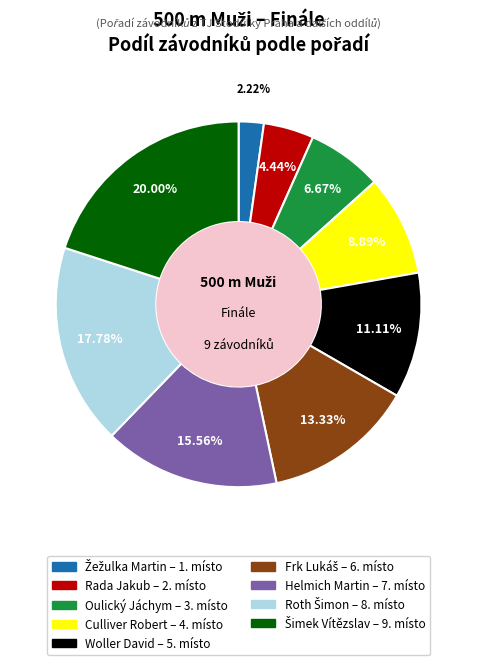

Is the sum of Helmich Martin and Rada Jakub greater than half?

No